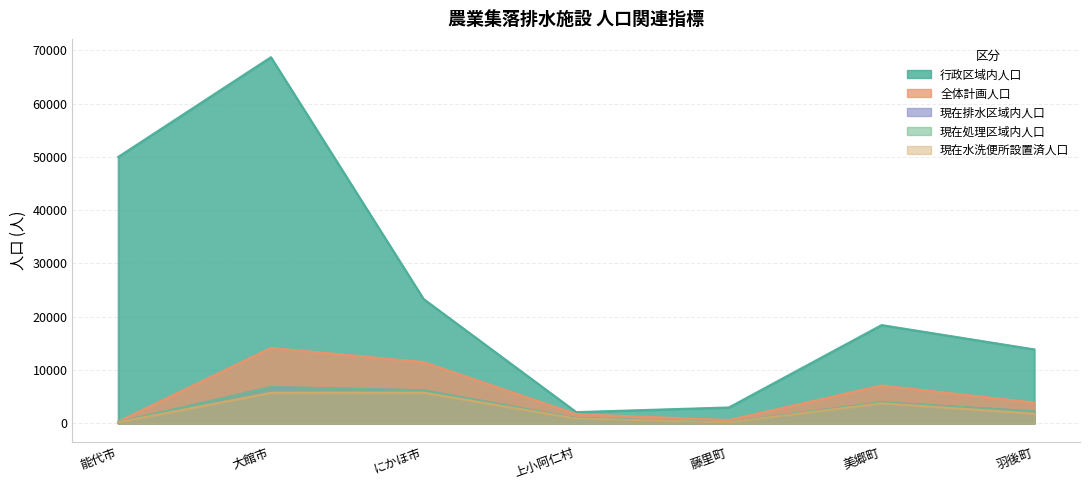

In 全体計画人口, how many points are higher than both neighbors (excluding endpoints)?

2